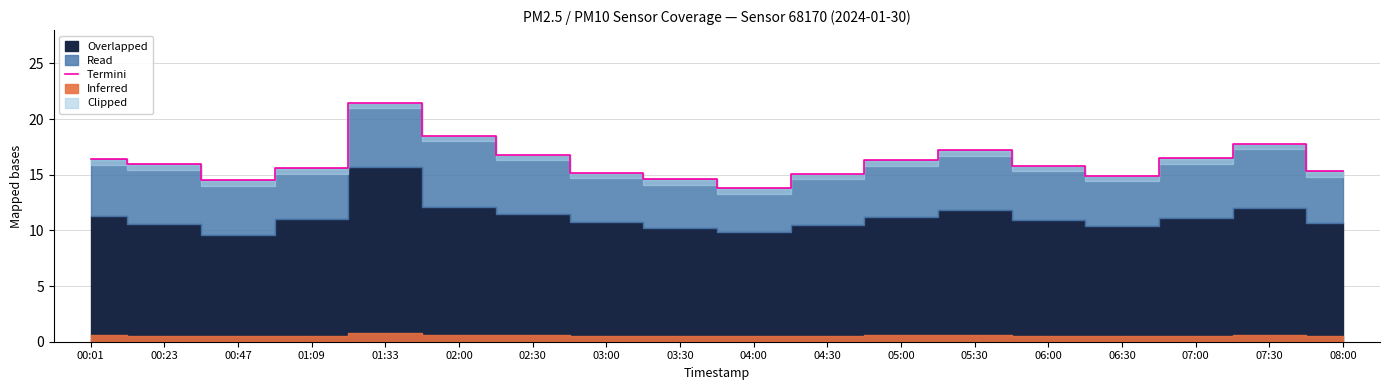

What is the difference between the values at 04:00 and 03:30?

0.8